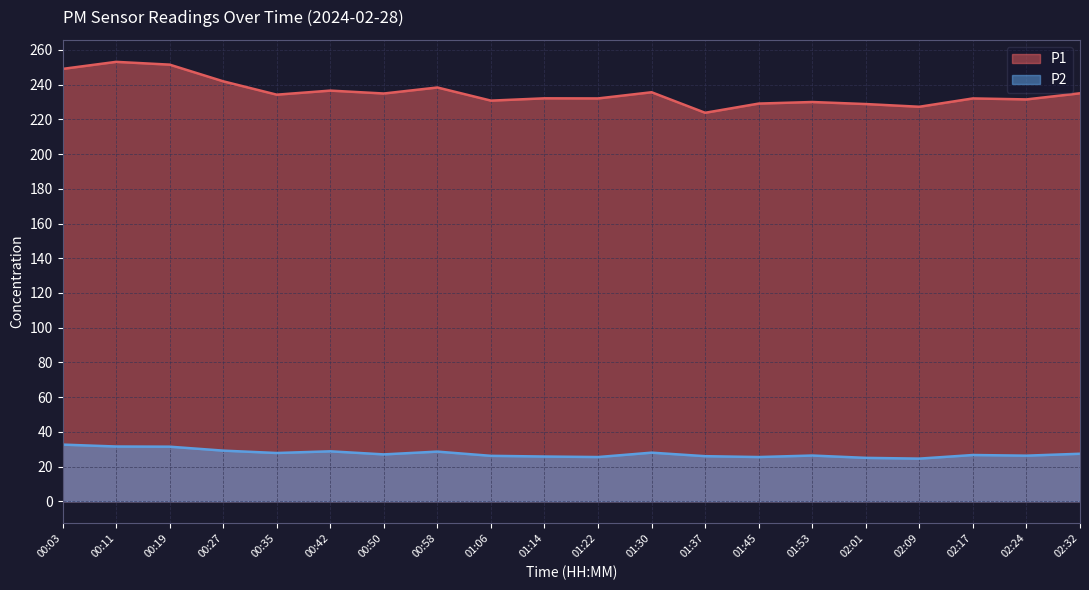

True or false: P2 and P1 intersect in this chart.

False